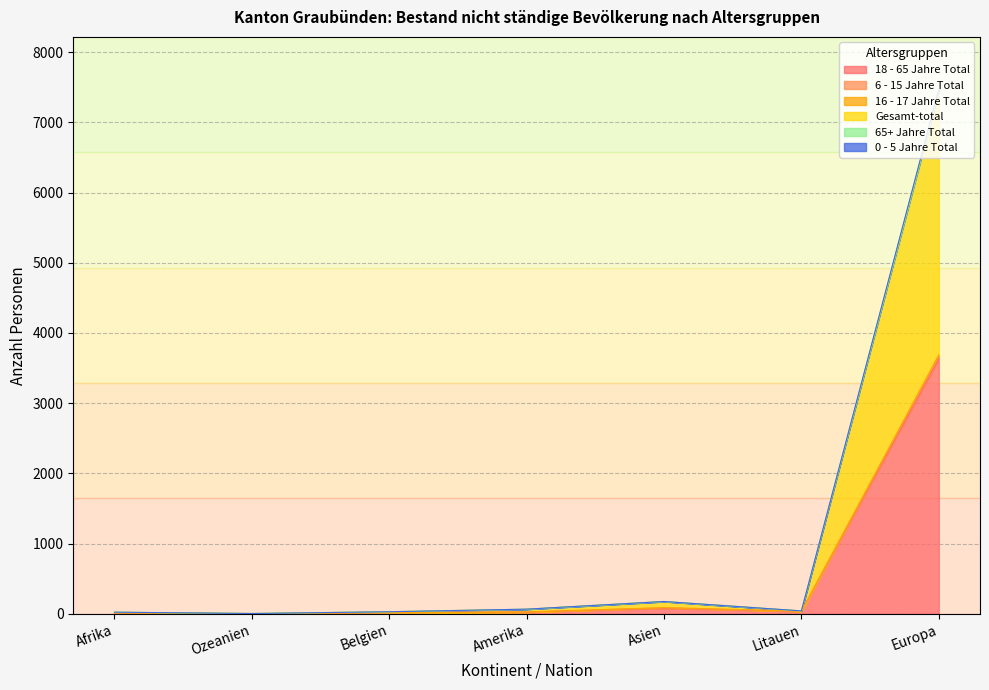

Does the chart display data point markers on the line(s)?

No